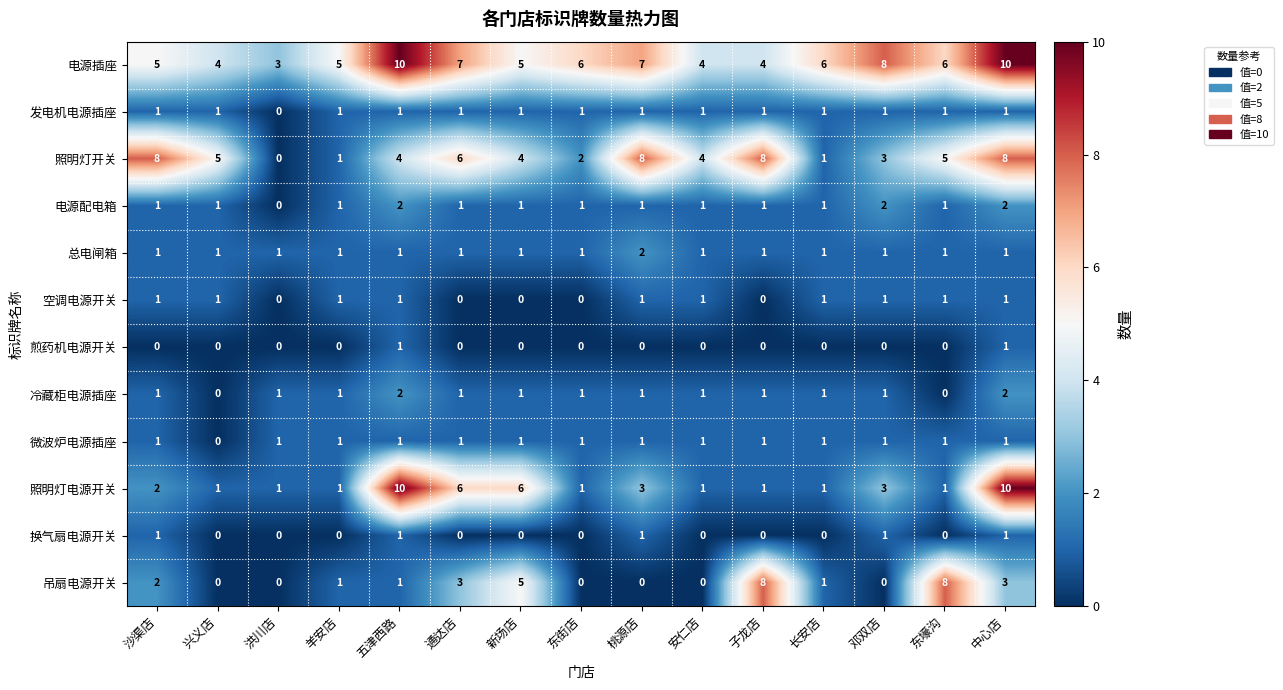

At which category is the sum across all series the highest?

中心店